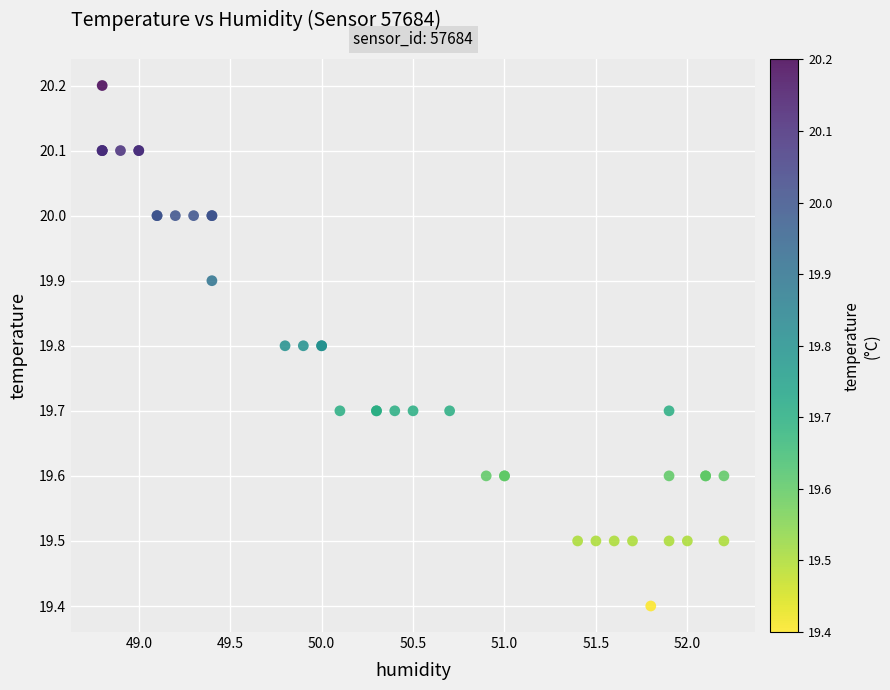

What Y value in the scatter plot is closest to 19?

19.4